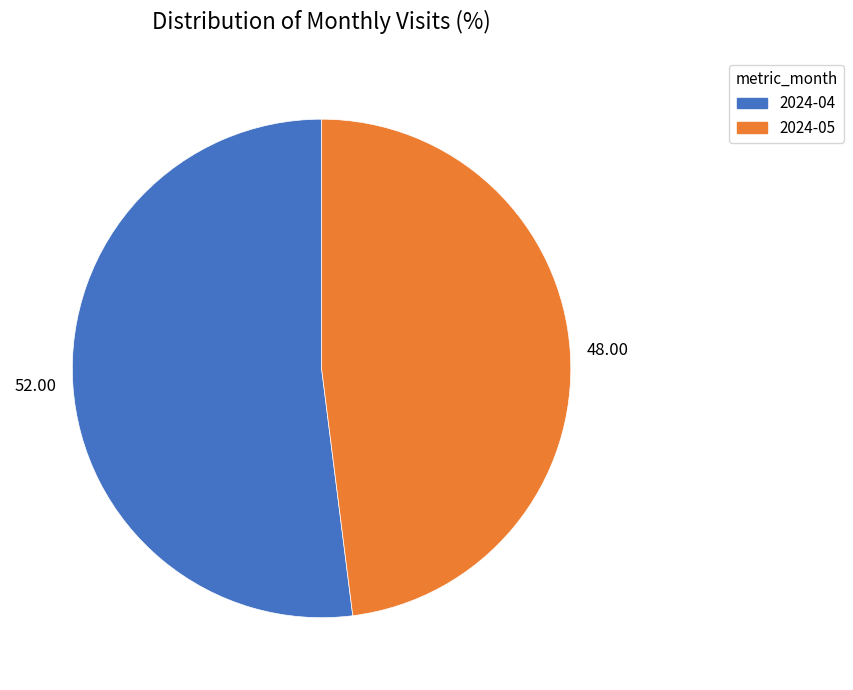

Is the sum of 2024-04 and 2024-05 greater than half?

Yes